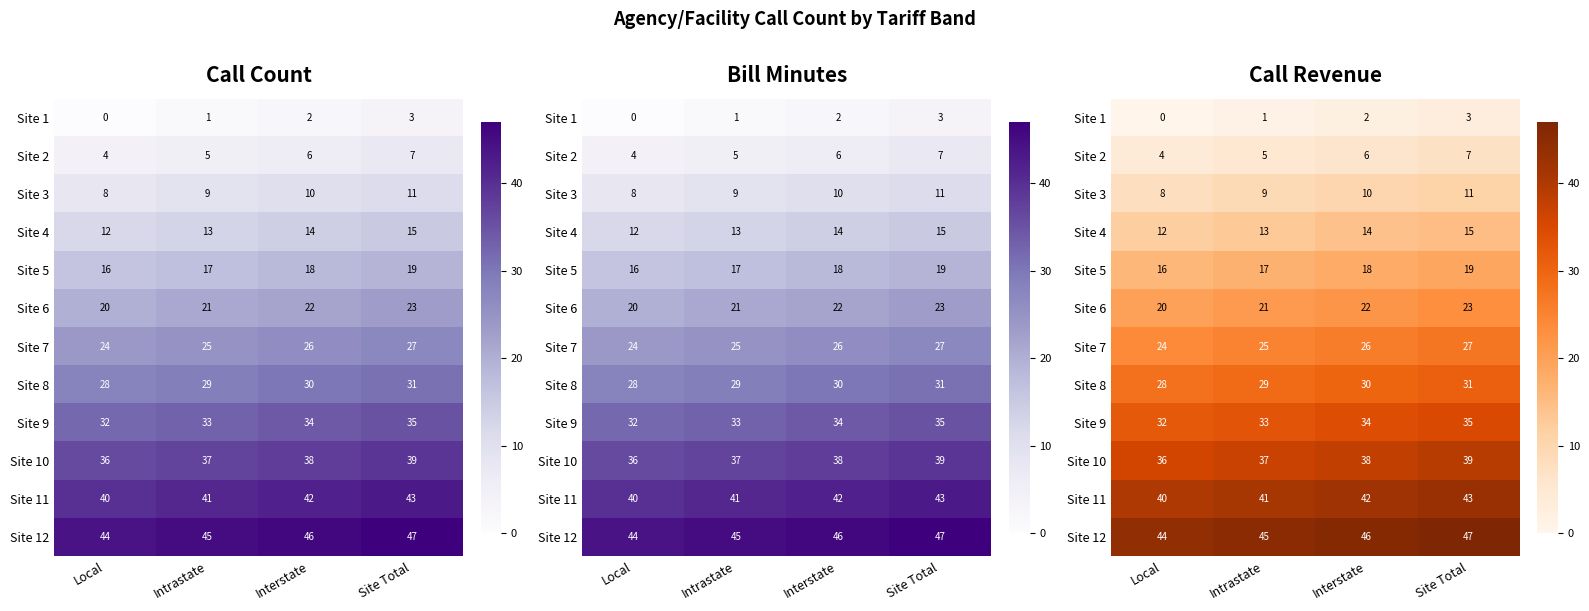

The value of Site 9 at Intrastate is 33. True or false?

True